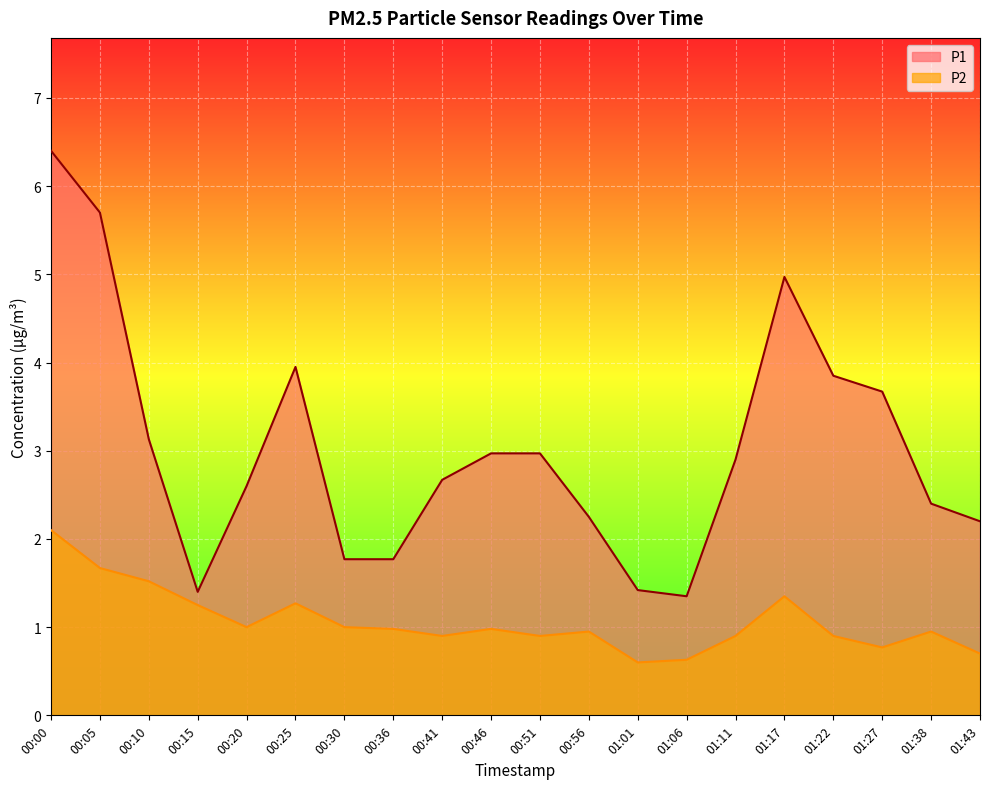

Reading left to right, list all the values displayed in this chart.

P1: 00:00=6.4	00:05=5.7	00:10=3.1	00:15=1.4	00:20=2.6	00:25=4.0	00:30=1.8	00:36=1.8	00:41=2.7	00:46=3.0	00:51=3.0	00:56=2.2	01:01=1.4	01:06=1.4	01:11=2.9	01:17=5.0	01:22=3.9	01:27=3.7	01:38=2.4	01:43=2.2
P2: 00:00=2.1	00:05=1.7	00:10=1.5	00:15=1.2	00:20=1.0	00:25=1.3	00:30=1.0	00:36=1.0	00:41=0.9	00:46=1.0	00:51=0.9	00:56=0.9	01:01=0.6	01:06=0.6	01:11=0.9	01:17=1.4	01:22=0.9	01:27=0.8	01:38=0.9	01:43=0.7